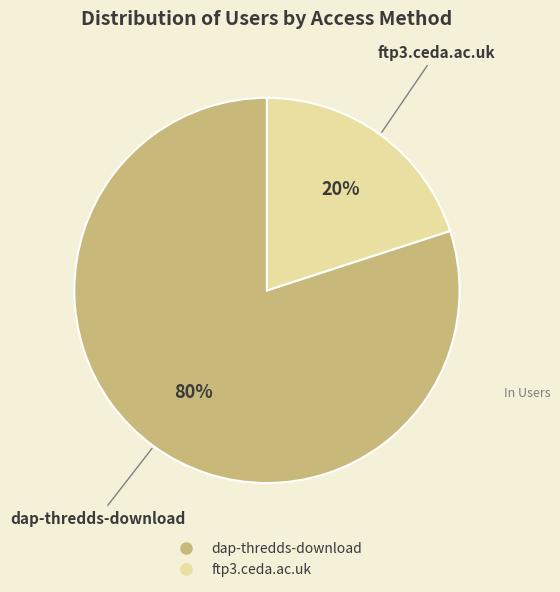

Combined, do ftp3.ceda.ac.uk and dap-thredds-download account for over 50%?

Yes